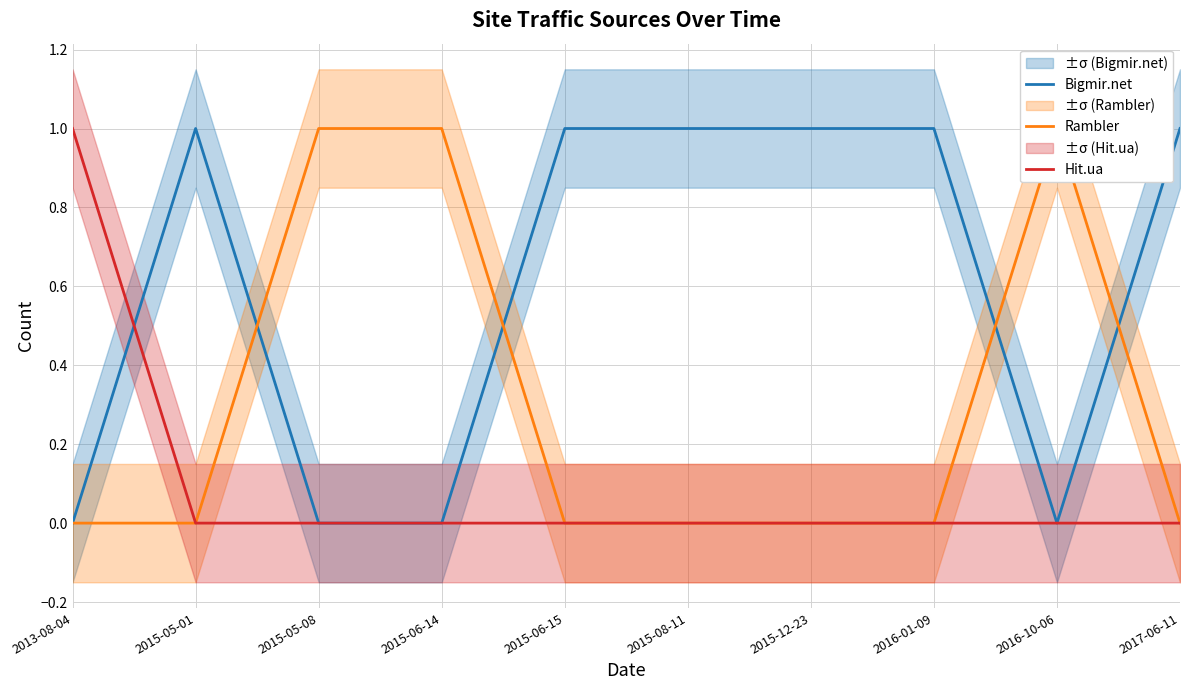

What is the label of the 7th point from the right?

2015-06-14